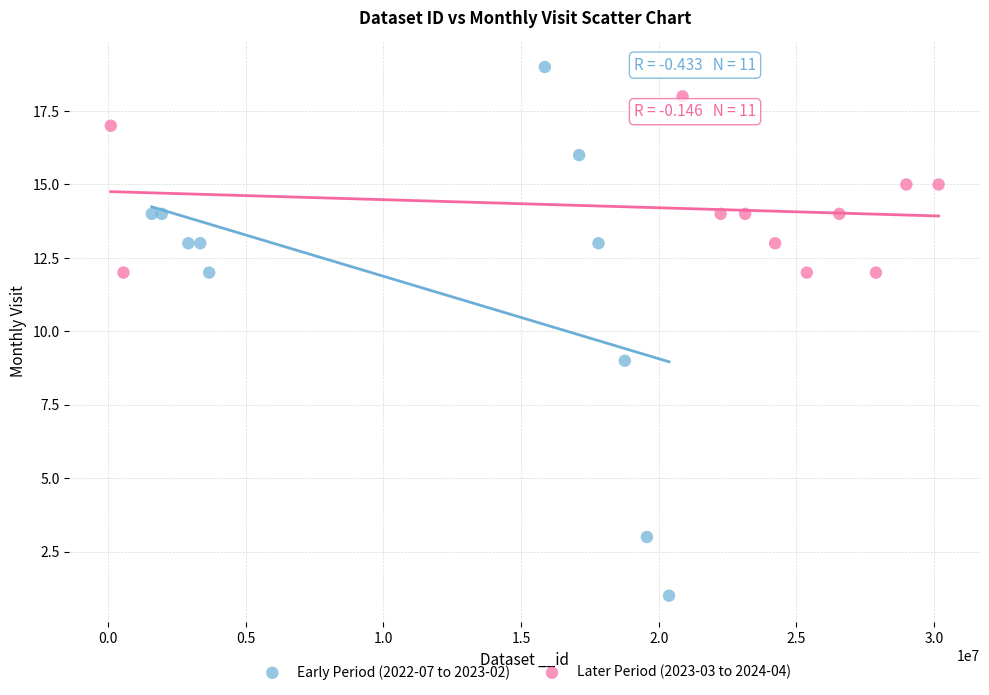

Which series reaches the minimum Y coordinate?

Early Period (2022-07 to 2023-02)